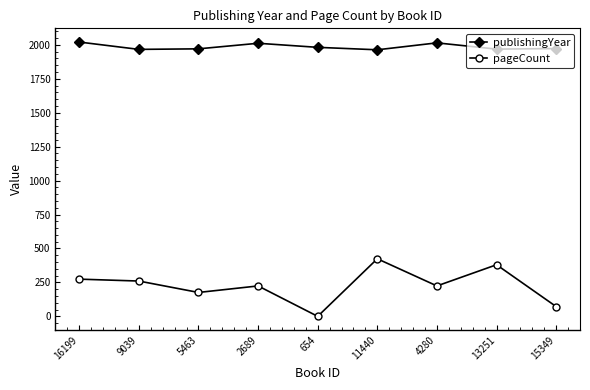

How many values in the pageCount series are below 224?

3